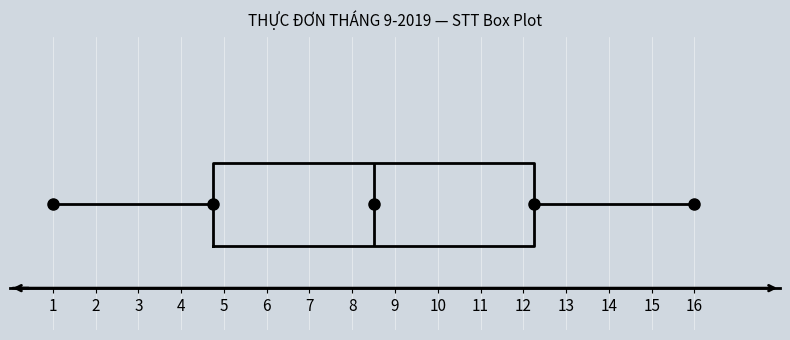

Where does the left whisker of the box end on the x-axis? The values are not printed on the chart, so give them approximately, as read against the axis.

1.0